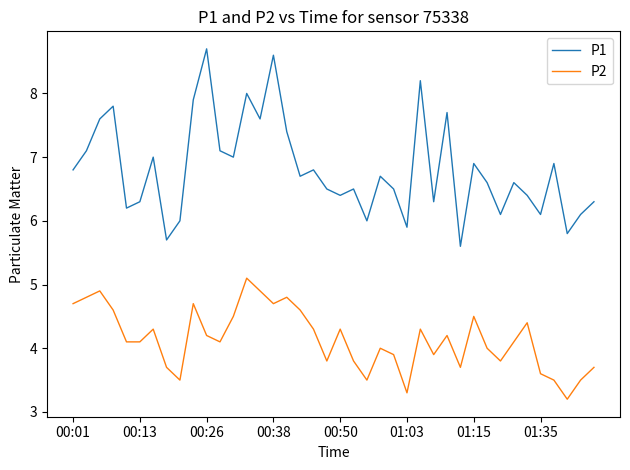

Rank the series by their maximum value, from lowest to highest.

P2, P1